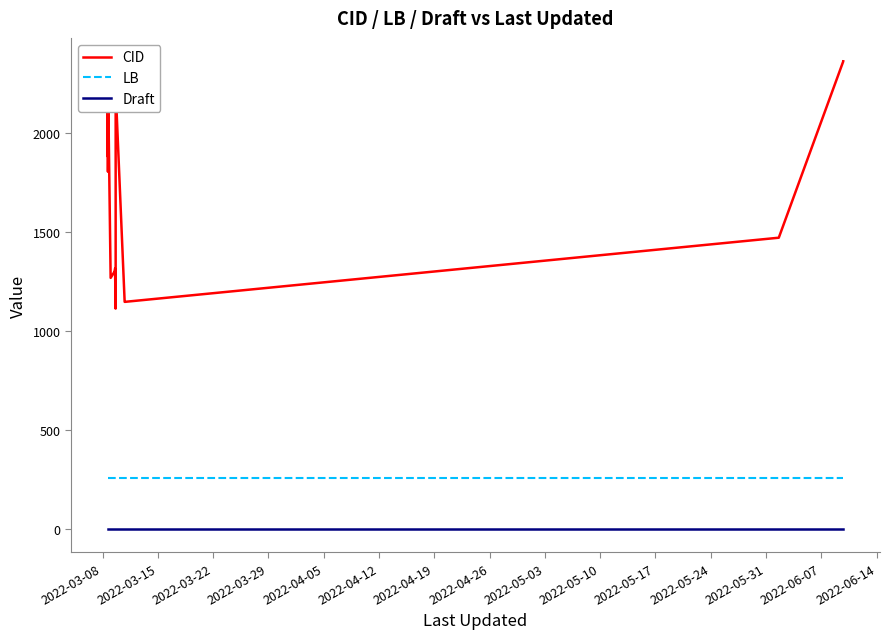

How many lines are shown in the chart?

3